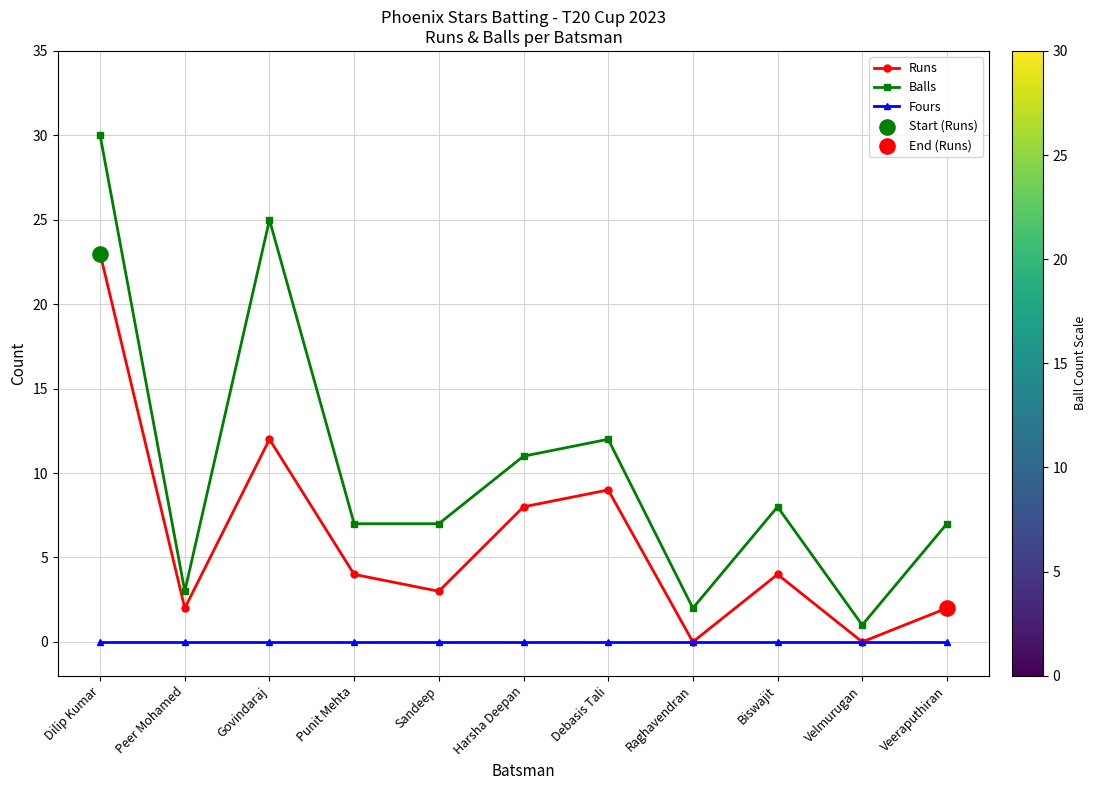

True or false: Balls and Runs intersect in this chart.

False